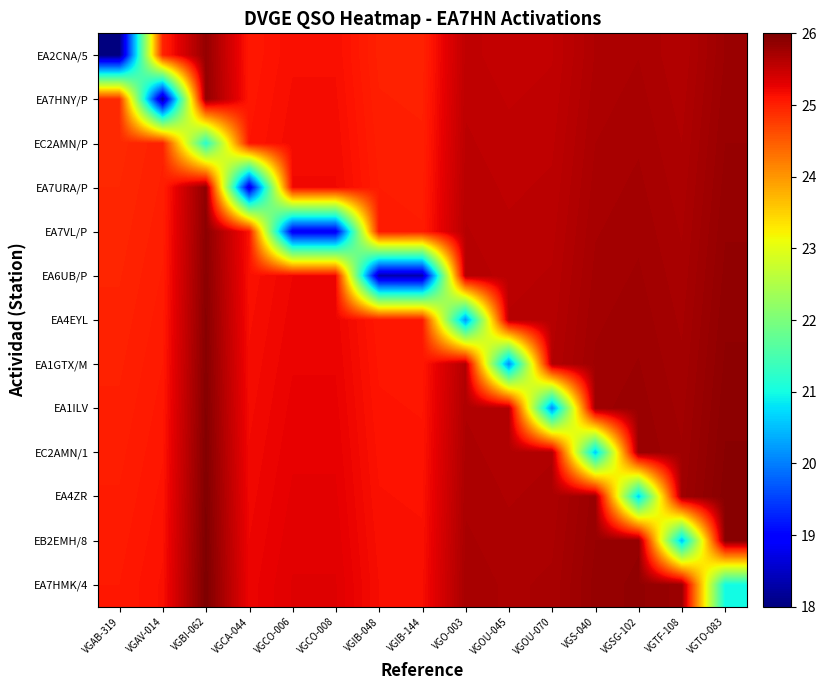

Rank the series by their maximum value, from highest to lowest.

EA7HMK/4, EB2EMH/8, EA4ZR, EC2AMN/1, EA1ILV, EA1GTX/M, EA4EYL, EA6UB/P, EA7VL/P, EA7URA/P, EA7HNY/P, EA2CNA/5, EC2AMN/P